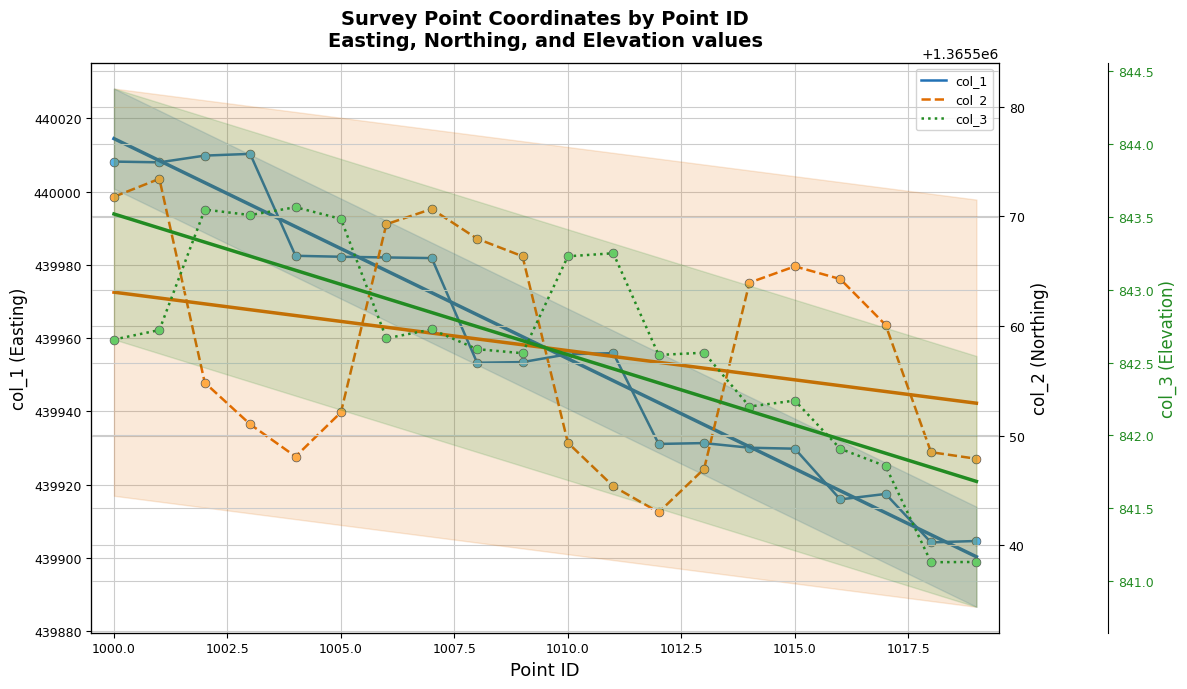

Which series reaches the maximum Y coordinate?

col_2